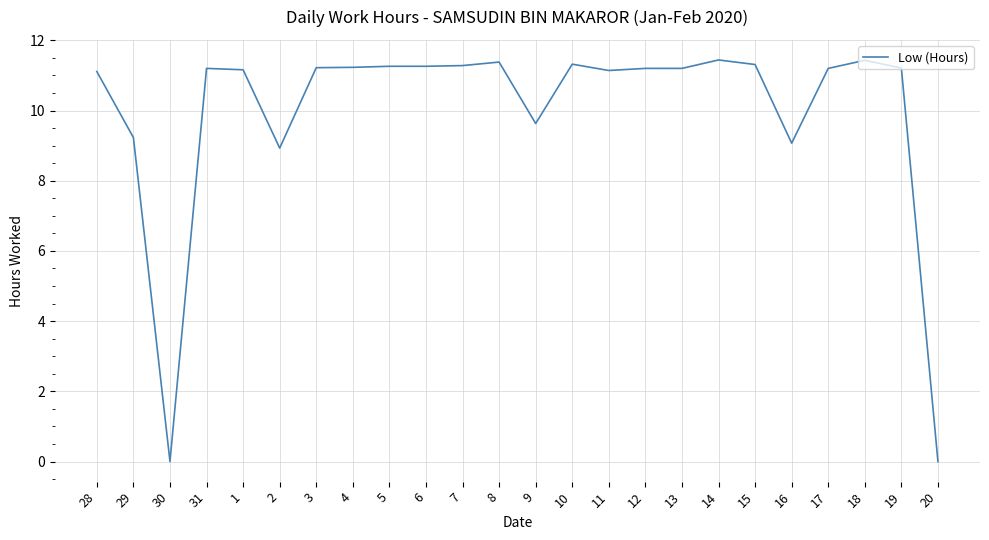

What position from the right is 4?

17